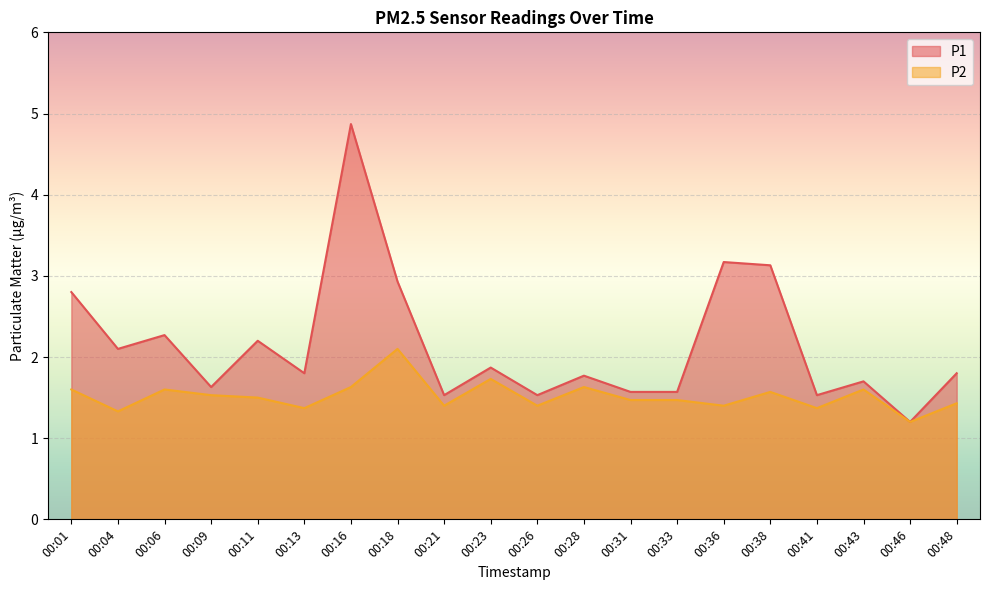

What is the value of the P2 point at the 20th from the left?

1.4